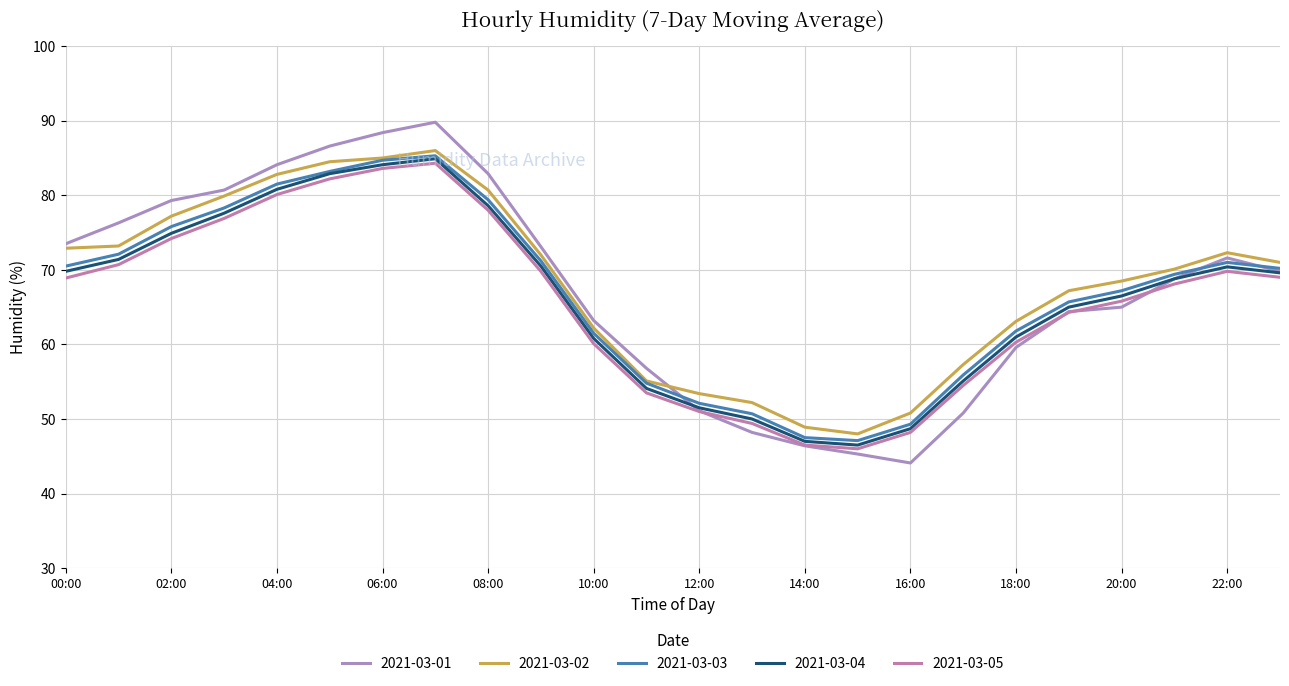

Does the chart have visible grid lines?

Yes